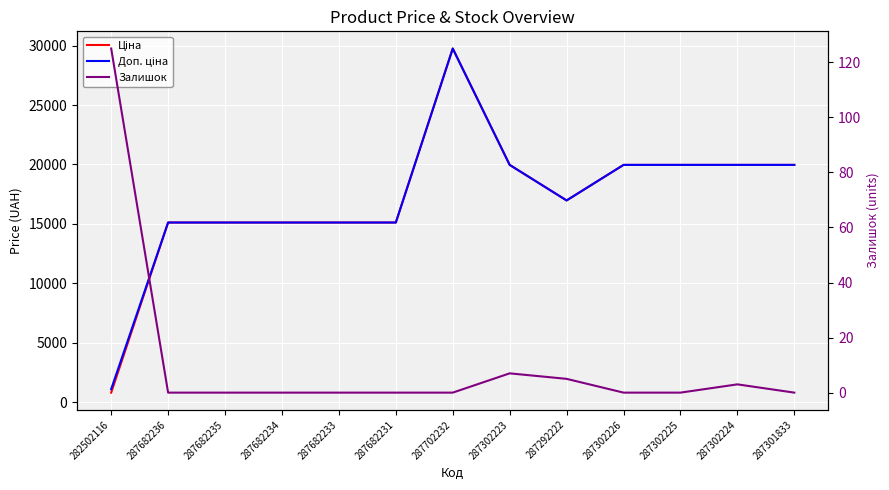

Between 287682235 and 287302223, which series saw the biggest shift?

Ціна